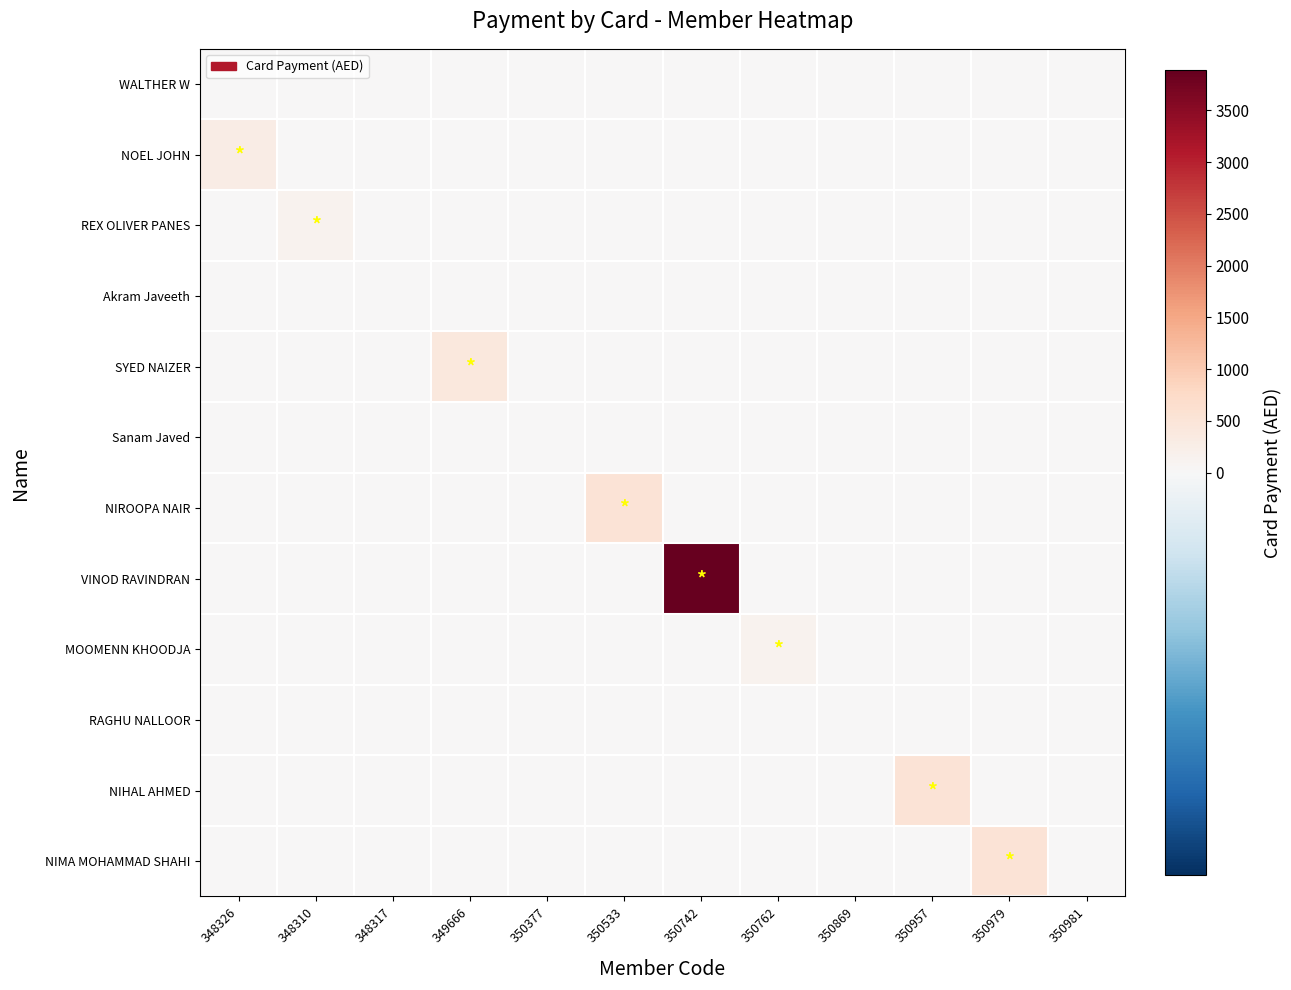

What is the total value across all series at 350762?

150